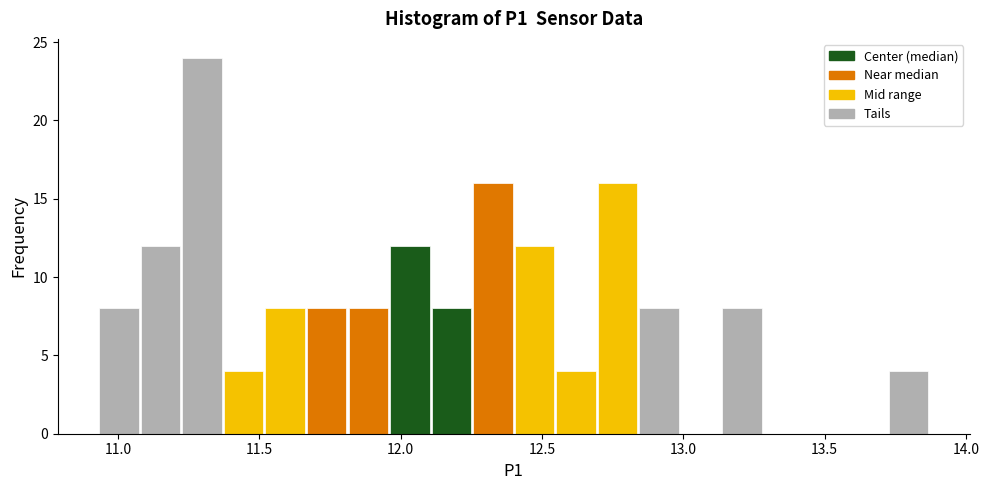

Around what value on the x-axis is the tallest bar? Give the approximate position of its centre, as read against the axis.

11.30